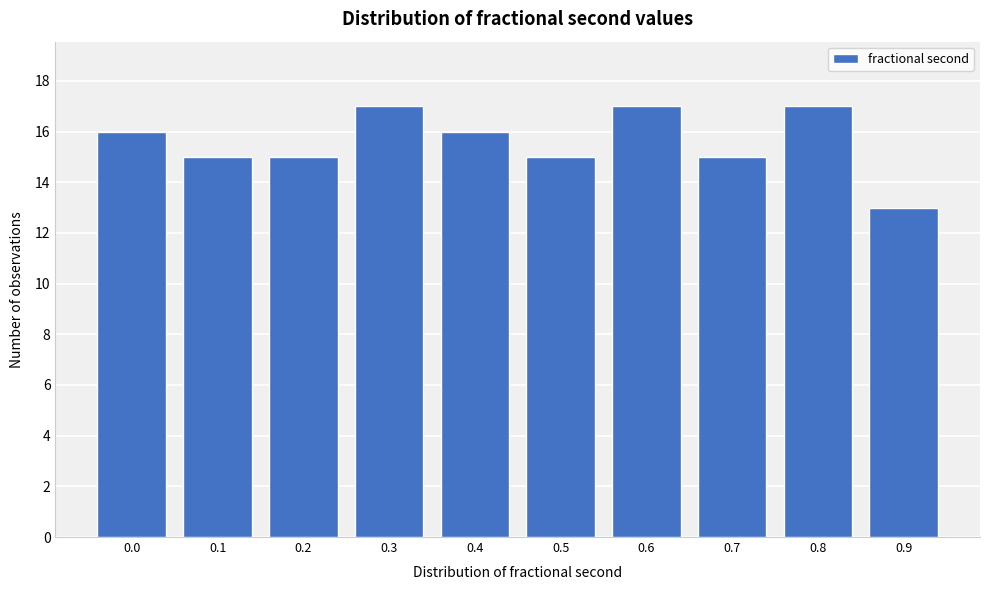

Reading right to left, transcribe all the data shown in this chart.

0.9=13	0.8=17	0.7=15	0.6=17	0.5=15	0.4=16	0.3=17	0.2=15	0.1=15	0.0=16